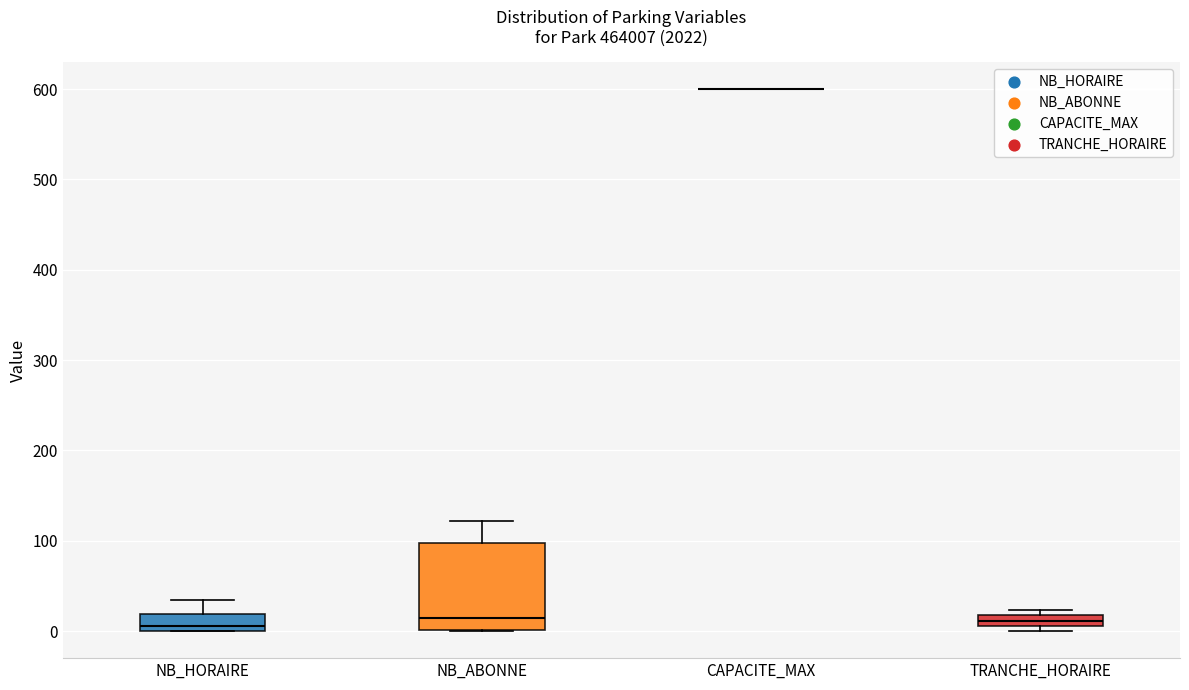

Comparing the boxes themselves (not the whiskers), which one is the tallest?

NB_ABONNE